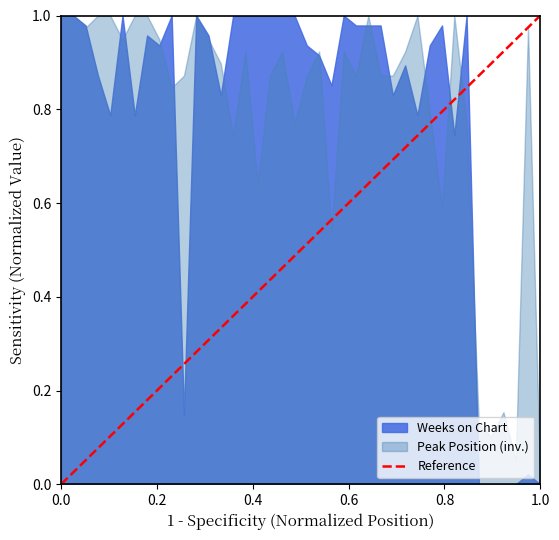

Does the chart have visible grid lines?

No